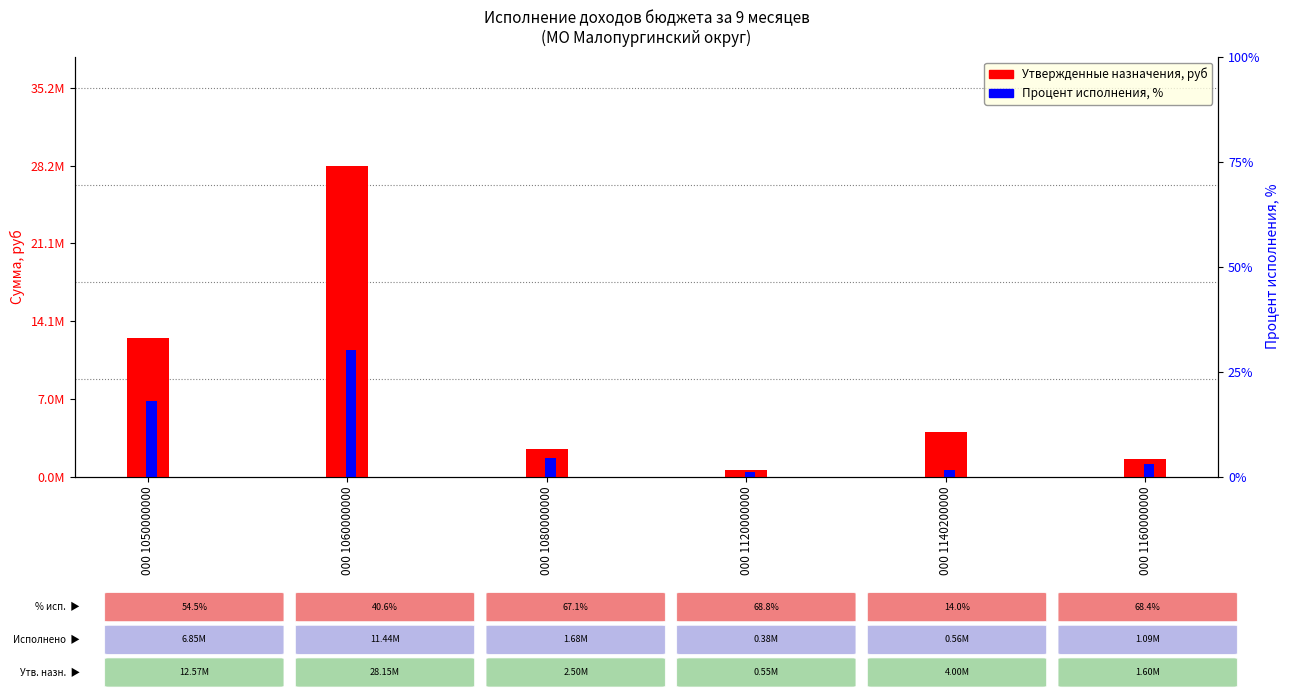

Which series has the widest spread of values?

Утвержденные назначения